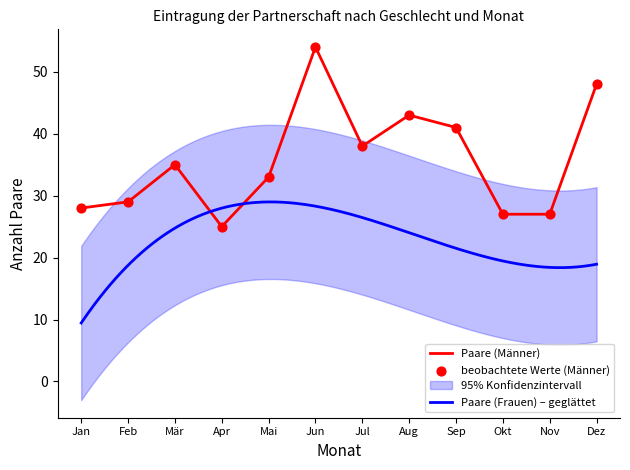

The value of Paare (Männer) at Okt is 27. True or false?

True